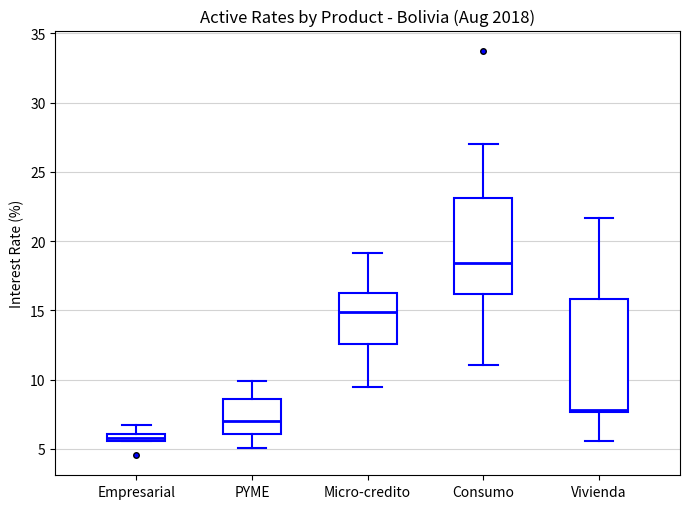

Comparing the boxes themselves (not the whiskers), which one is the tallest?

Vivienda